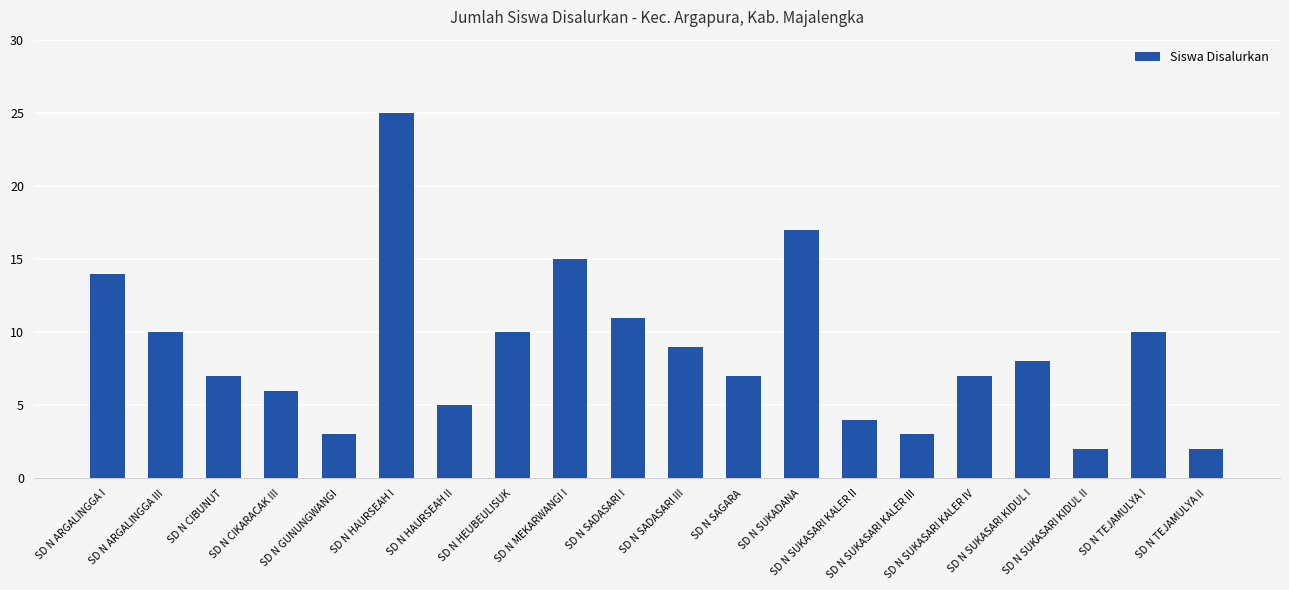

What is the value of the 6th bar from the left?

25